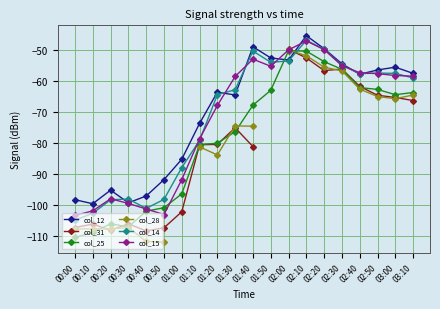

Where is the first local minimum for col_14?

00:40